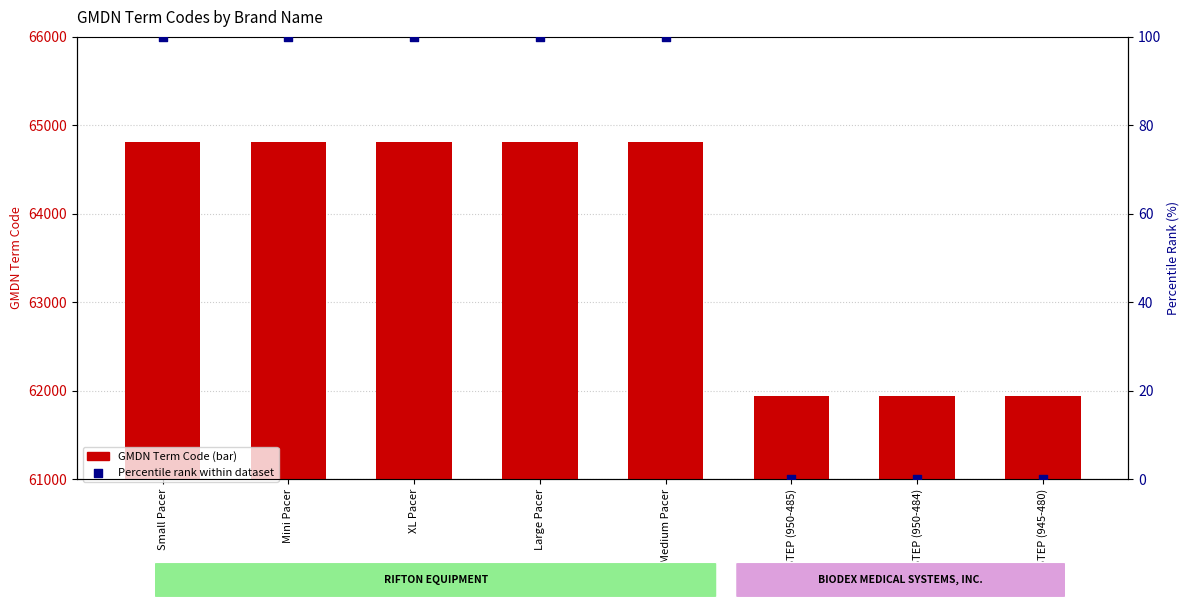

At which category is the sum across all series the highest?

Small Pacer